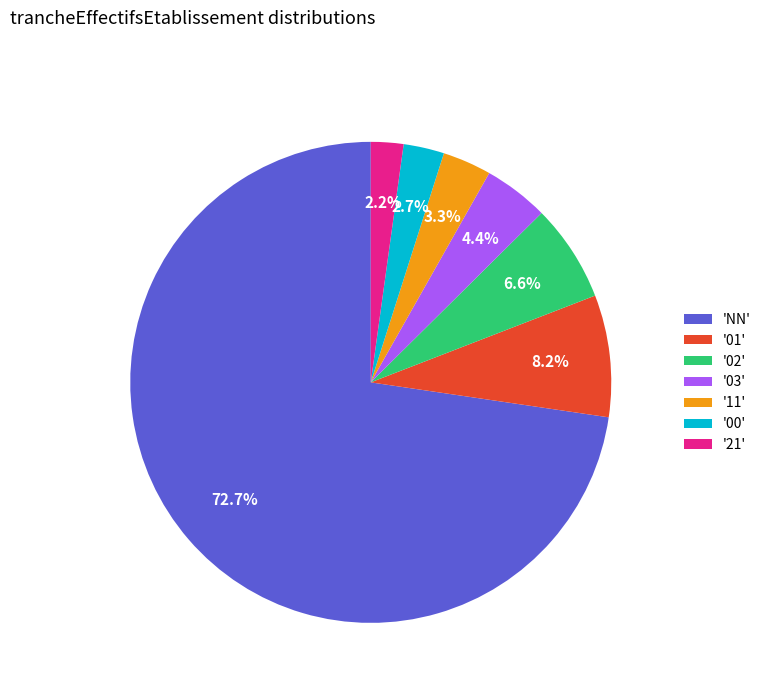

What percentage is NOT represented by '11'?

96.7%